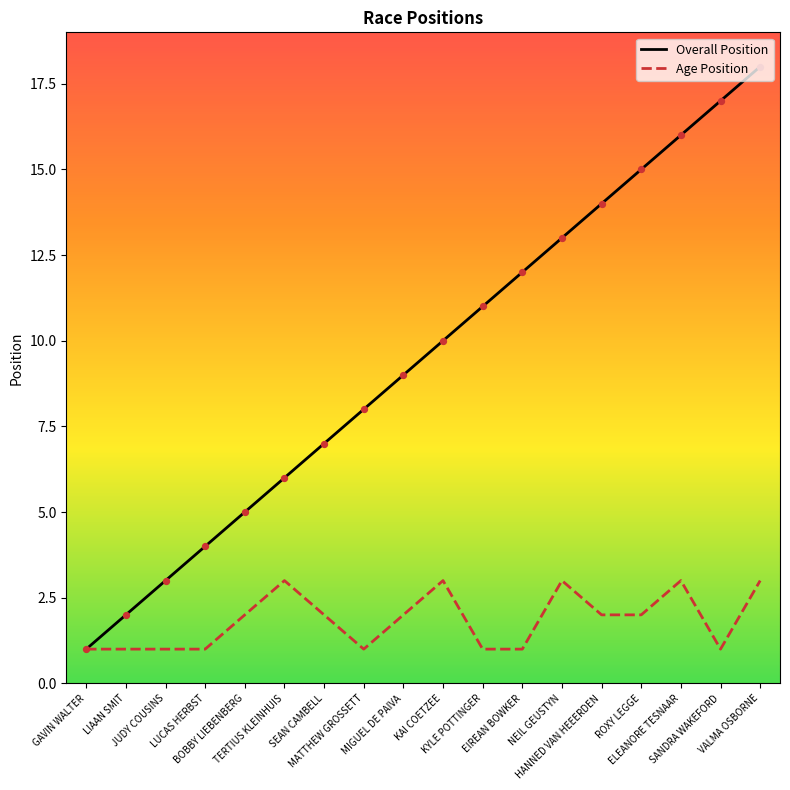

Which series has the largest total across all categories?

Overall Position